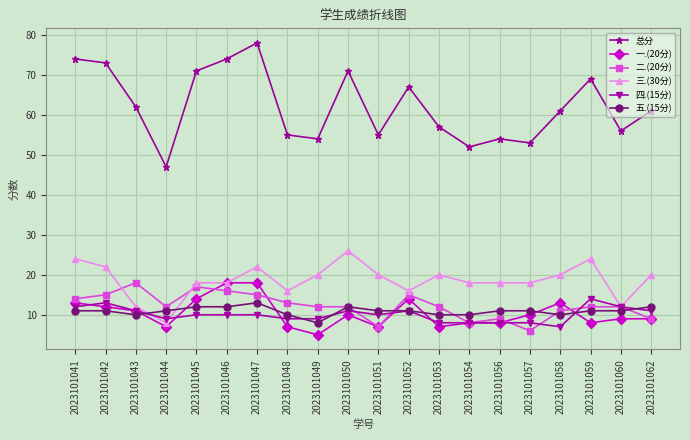

Which category has the lowest value in the 总分 series?

2023101044